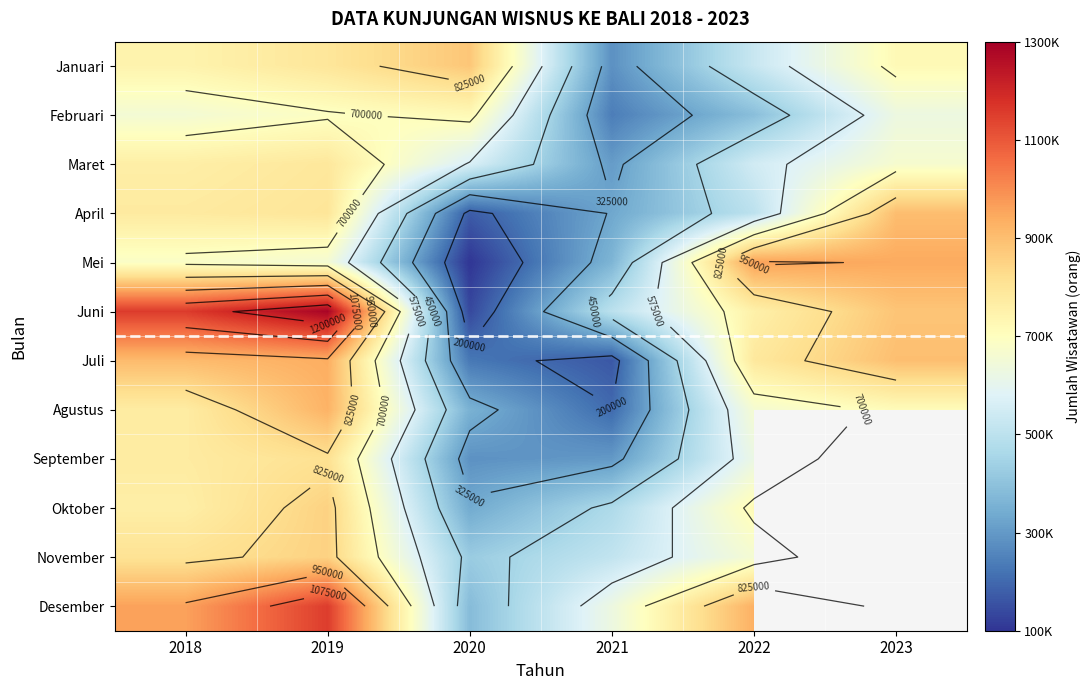

What is the total value across all series at 2021?

4301592.0